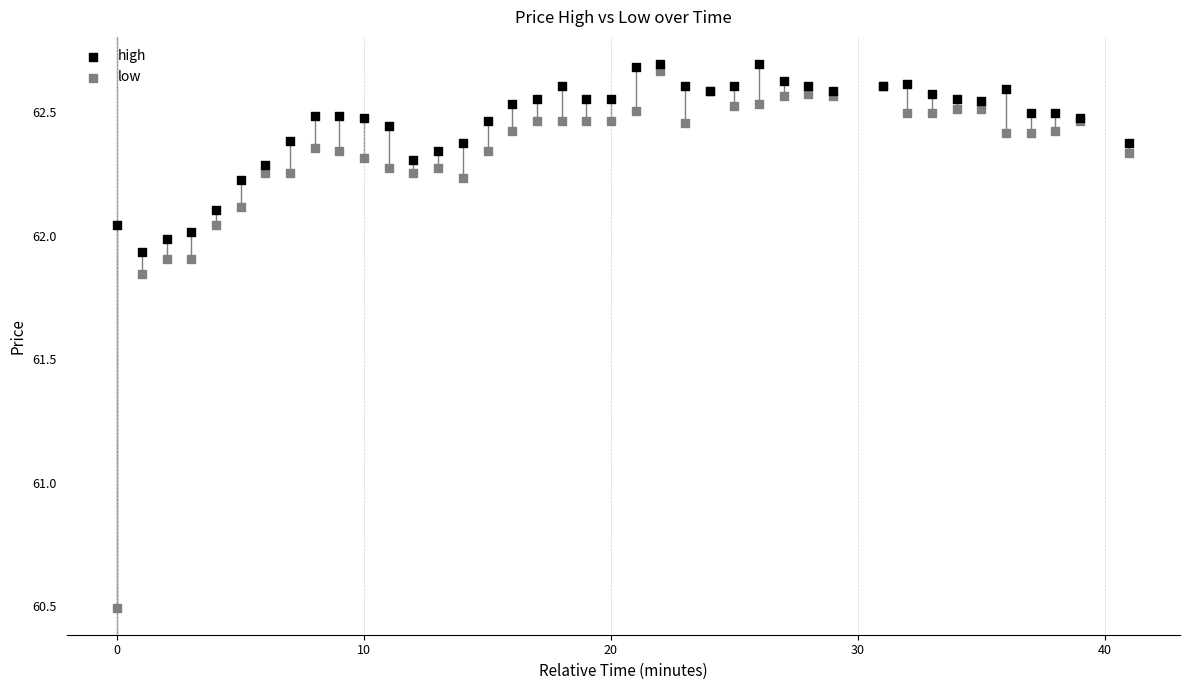

Which series has the widest spread of Y values?

low